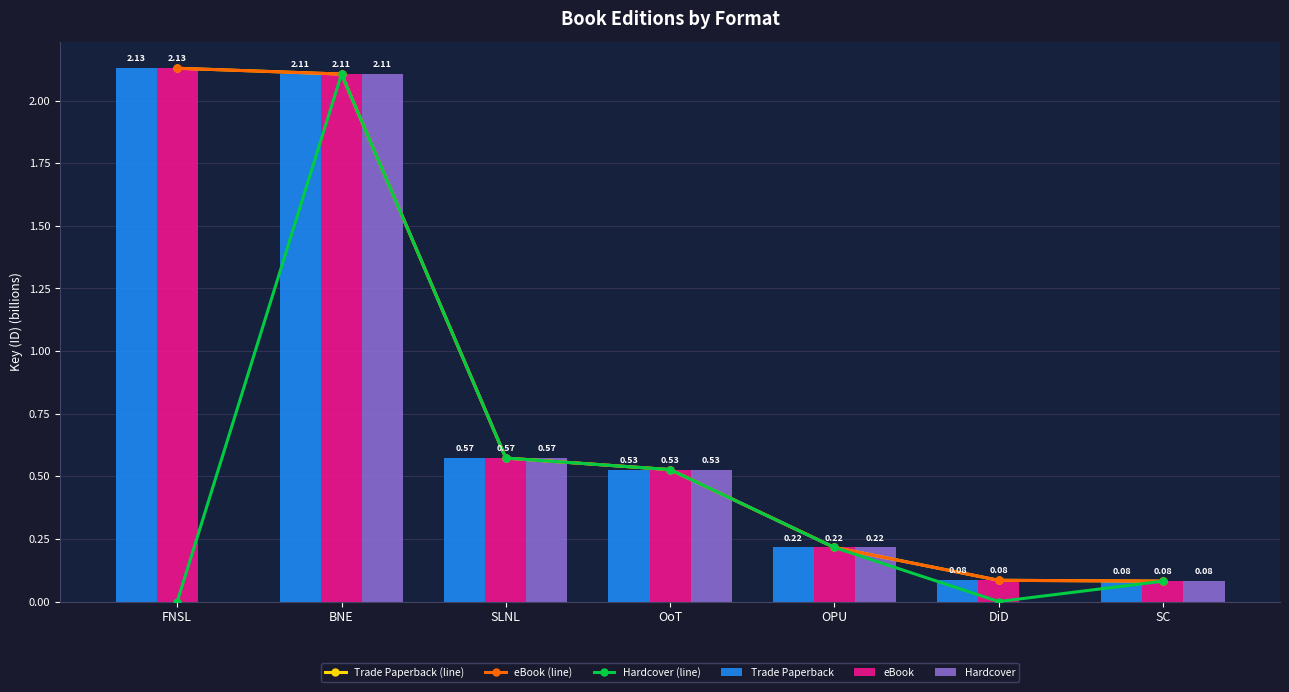

Reading right to left, what are all the values shown in this chart?

Trade Paperback (line): SC=0.1	DiD=0.1	OPU=0.2	OoT=0.5	SLNL=0.6	BNE=2.1	FNSL=2.1
eBook (line): SC=0.1	DiD=0.1	OPU=0.2	OoT=0.5	SLNL=0.6	BNE=2.1	FNSL=2.1
Hardcover (line): SC=0.1	DiD=0.0	OPU=0.2	OoT=0.5	SLNL=0.6	BNE=2.1	FNSL=0.0
Trade Paperback: SC=0.1	DiD=0.1	OPU=0.2	OoT=0.5	SLNL=0.6	BNE=2.1	FNSL=2.1
eBook: SC=0.1	DiD=0.1	OPU=0.2	OoT=0.5	SLNL=0.6	BNE=2.1	FNSL=2.1
Hardcover: SC=0.1	DiD=0.0	OPU=0.2	OoT=0.5	SLNL=0.6	BNE=2.1	FNSL=0.0